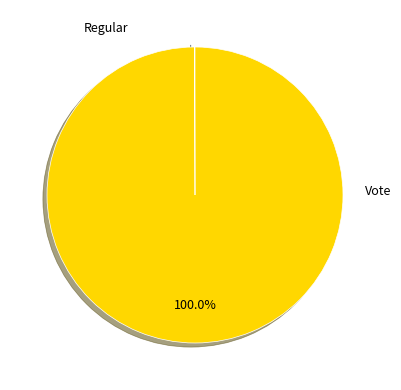

What is the majority slice?

Vote